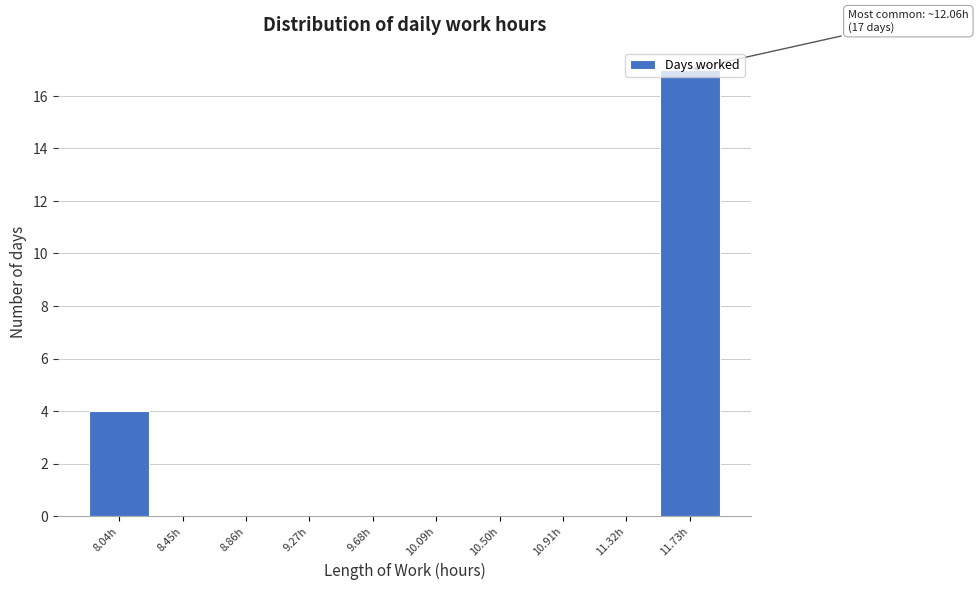

What is the change in value from 8.04h to 11.32h?

-4